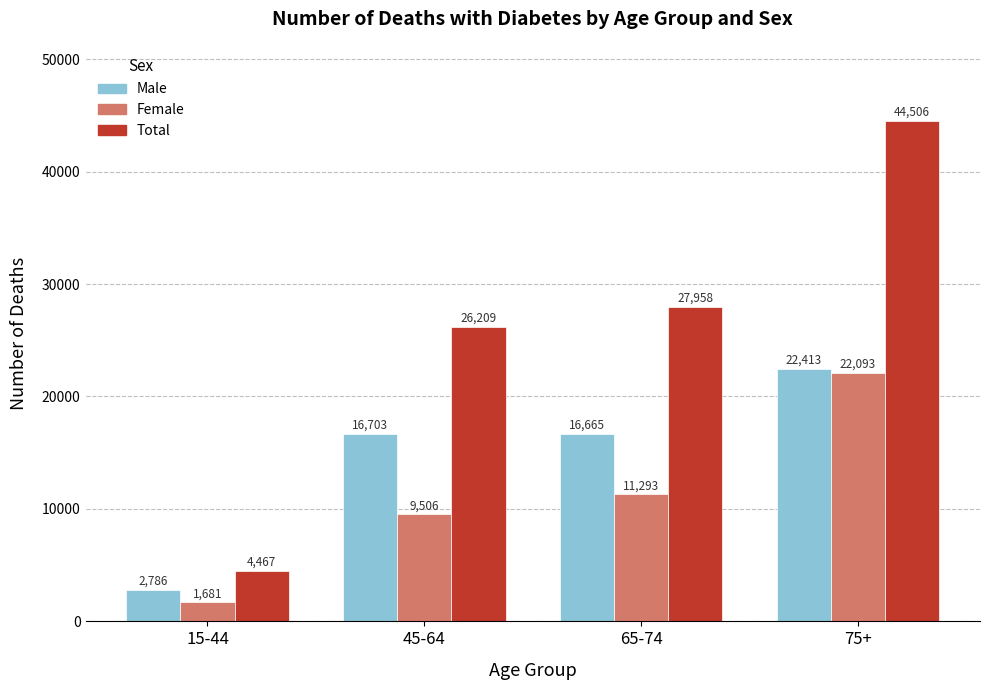

Rank the series at 75+ from lowest to highest value.

Female, Male, Total